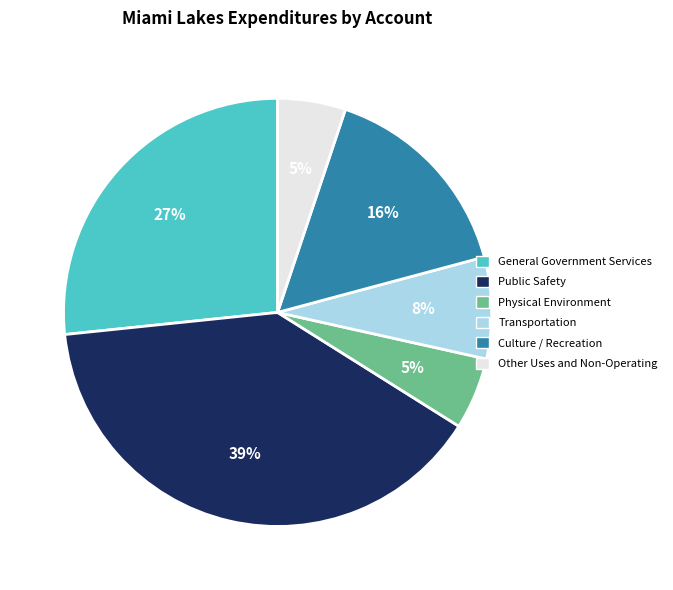

To the nearest percent, what percentage of the pie is General Government Services?

27%